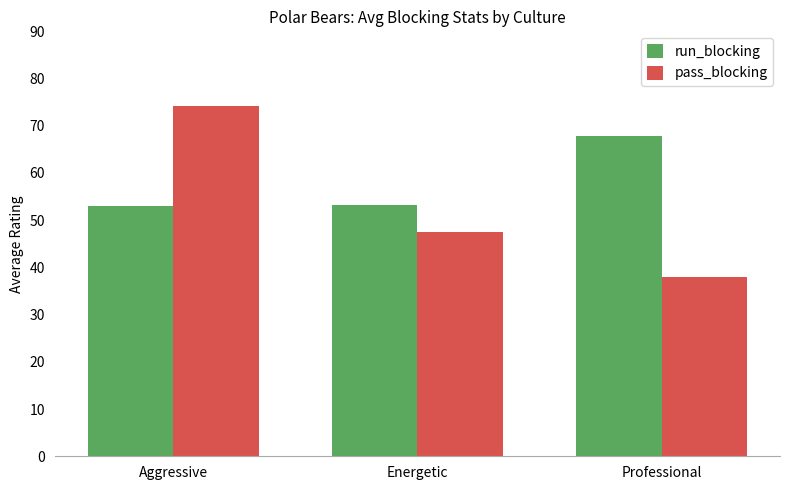

The run_blocking series shows 67.9 at Professional. True or false?

True